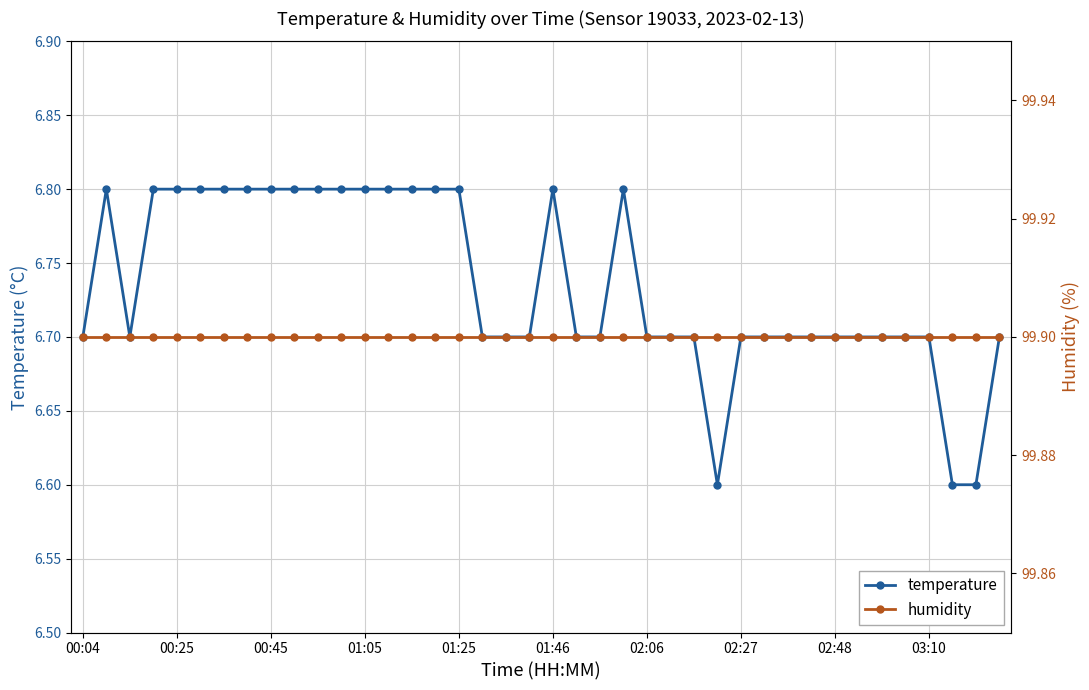

True or false: temperature and humidity cross at least once.

False